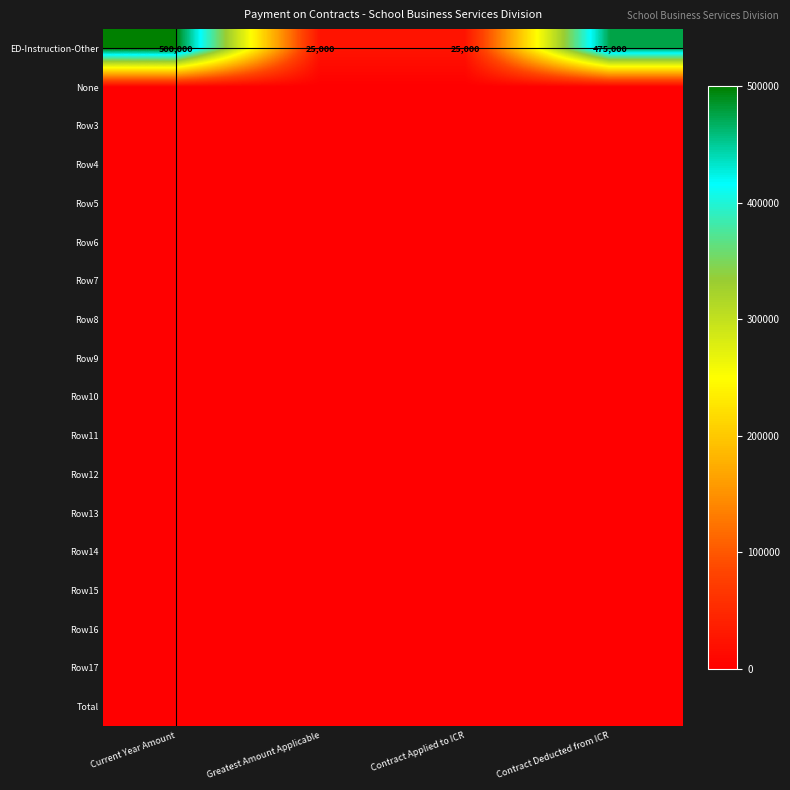

True or false: ED-Instruction-Other has a value of 202330 at Contract Deducted from ICR.

False